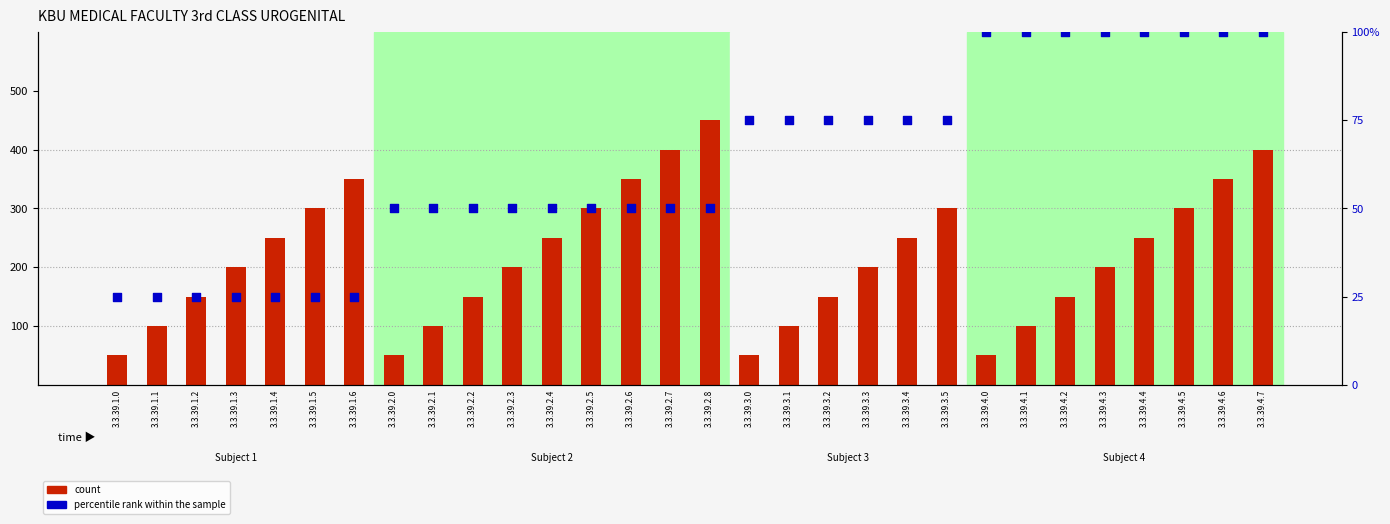

Is the value of percentile rank within the sample at 3.3.39.2.2 greater than the value of count at 3.3.39.4.6?

No